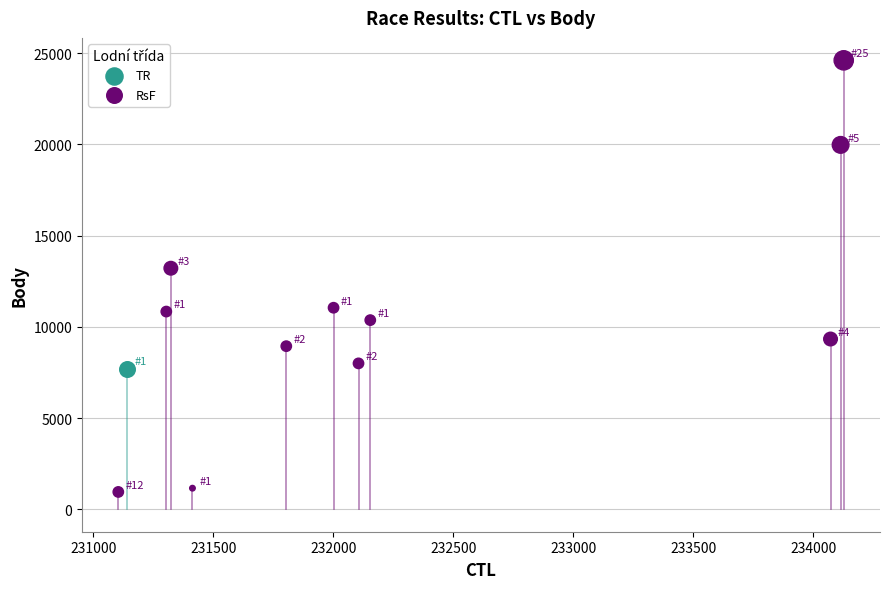

What are all the series names shown in the legend?

TR, RsF